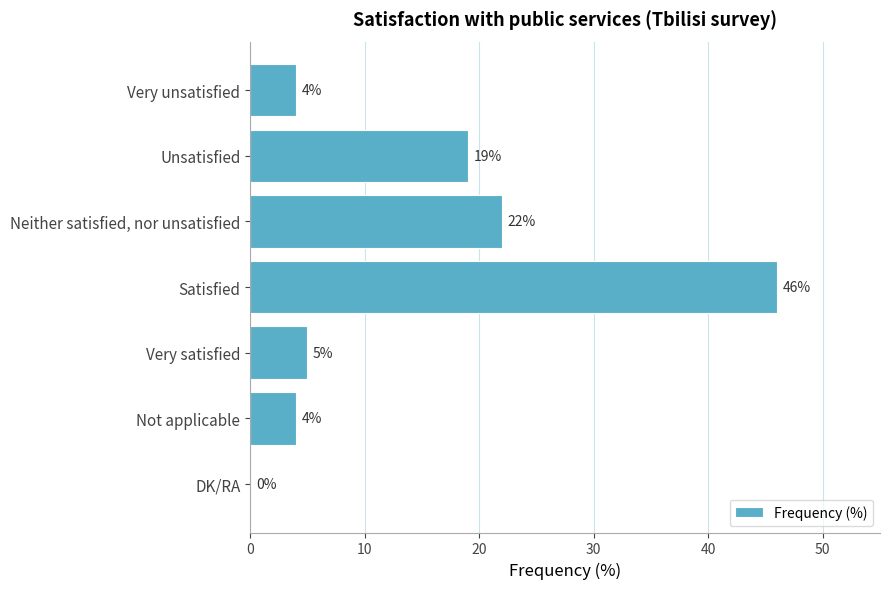

Which category has the highest value across all series?

Satisfied